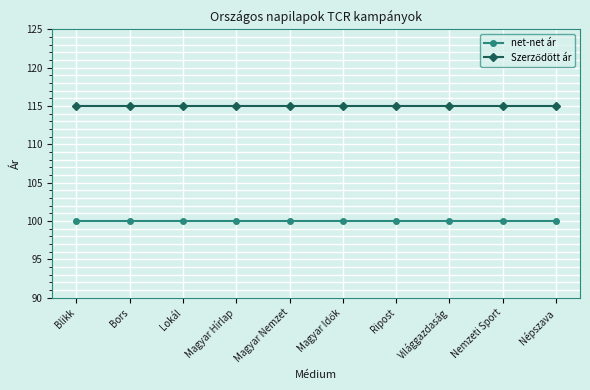

Read the net-net ár value at Világgazdaság.

100.0